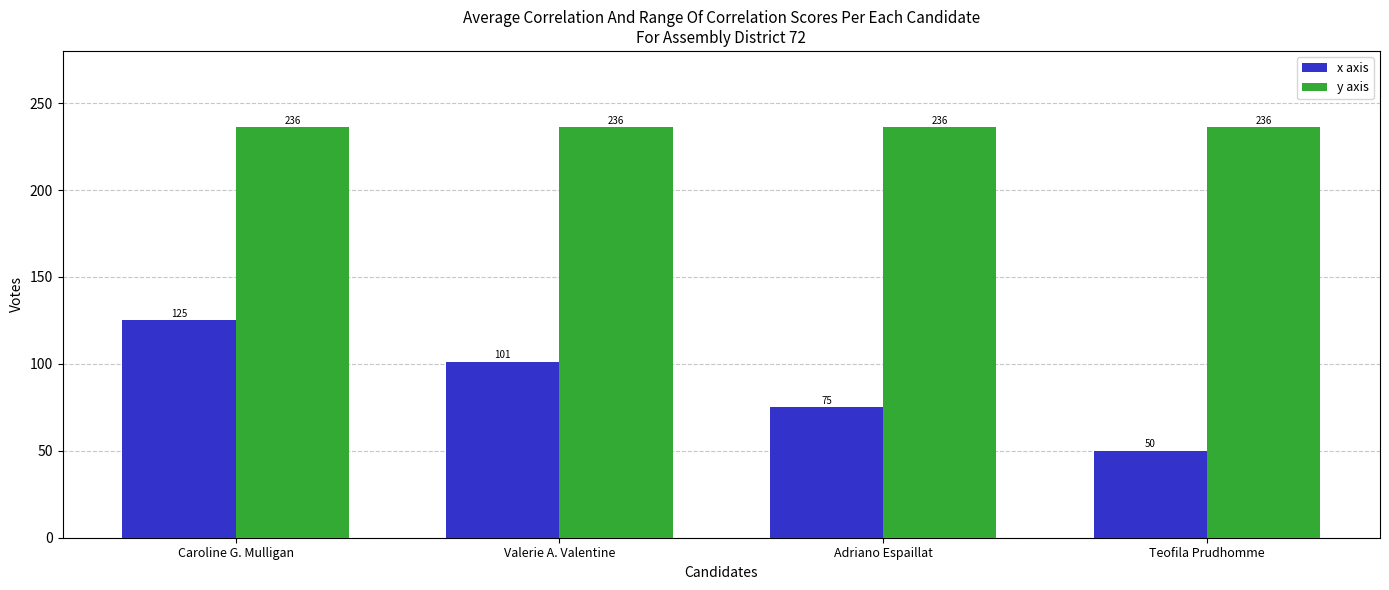

Which series has the widest spread of values?

x axis